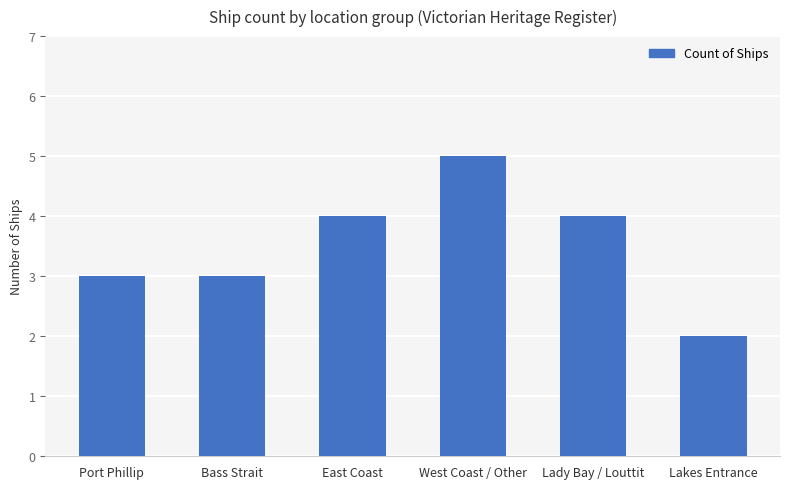

How many bars are there in total?

6